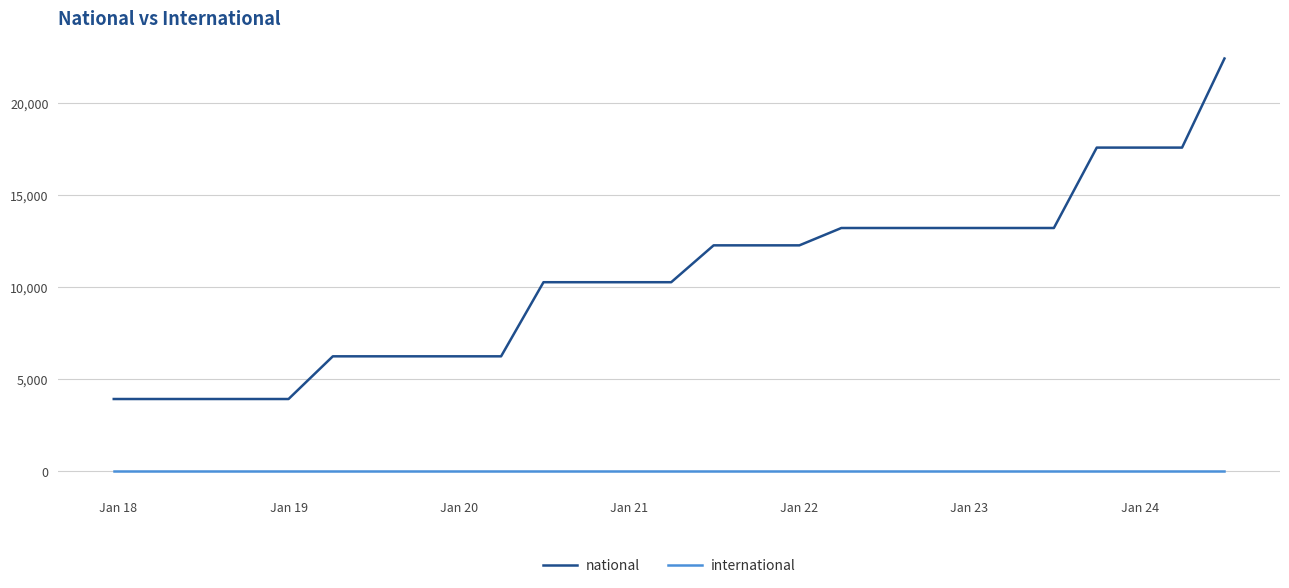

Reading left to right, extract all data points from this chart.

national: 3906	3906	3906	3906	3906	6226	6226	6226	6226	6226	10253	10253	10253	10253	12256	12256	12256	13199	13199	13199	13199	13199	13199	17568	17568	17568	22409
international: 0	0	0	0	0	0	0	0	0	0	0	0	0	0	0	0	0	0	0	0	0	0	0	0	0	0	0